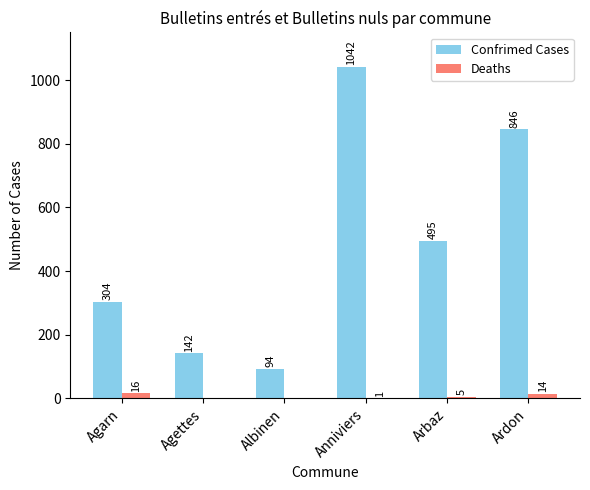

What is the sum of all Deaths values?

36